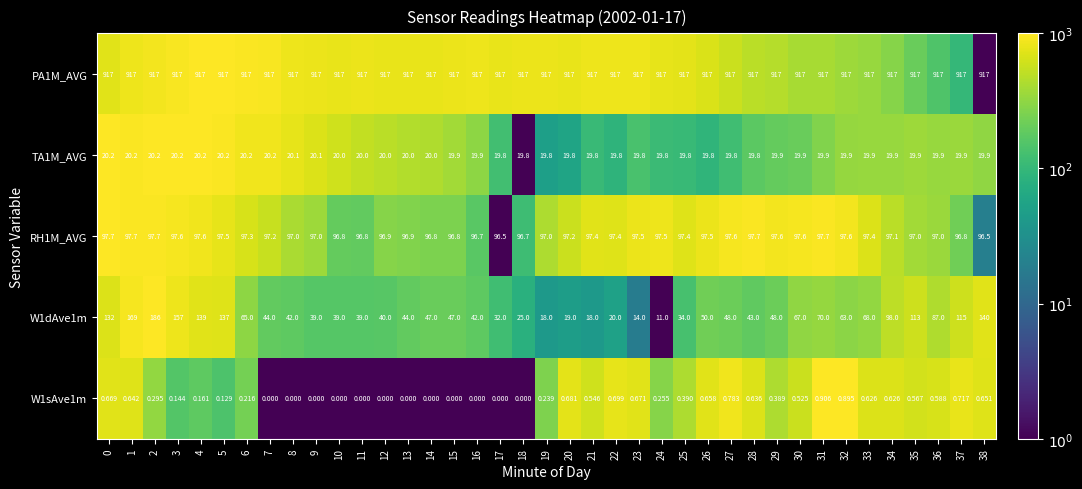

Is the value of W1sAve1m at 11 greater than the value of RH1M_AVG at 4?

No